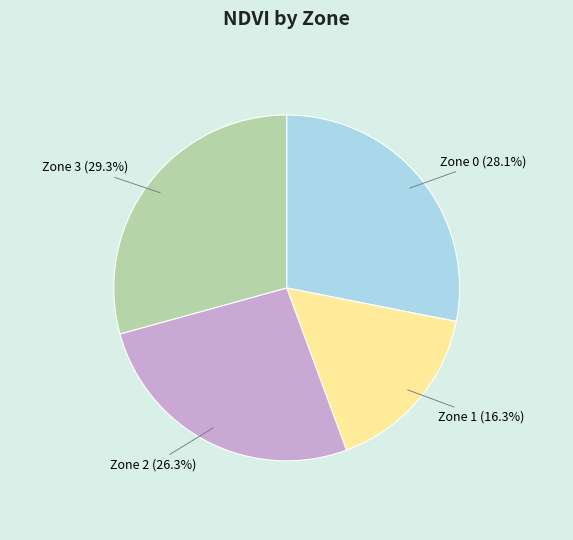

Which category has the smallest portion of the pie?

Zone 1